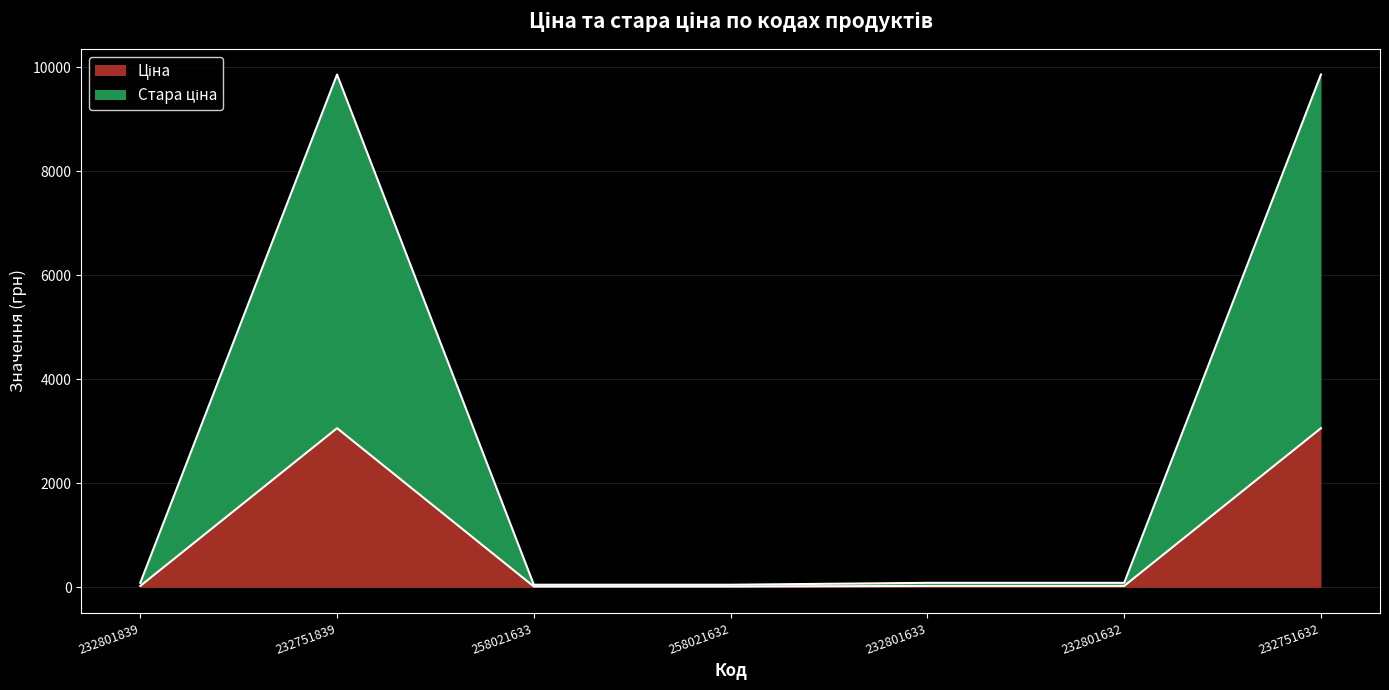

What is the average value of the Ціна series?

890.0